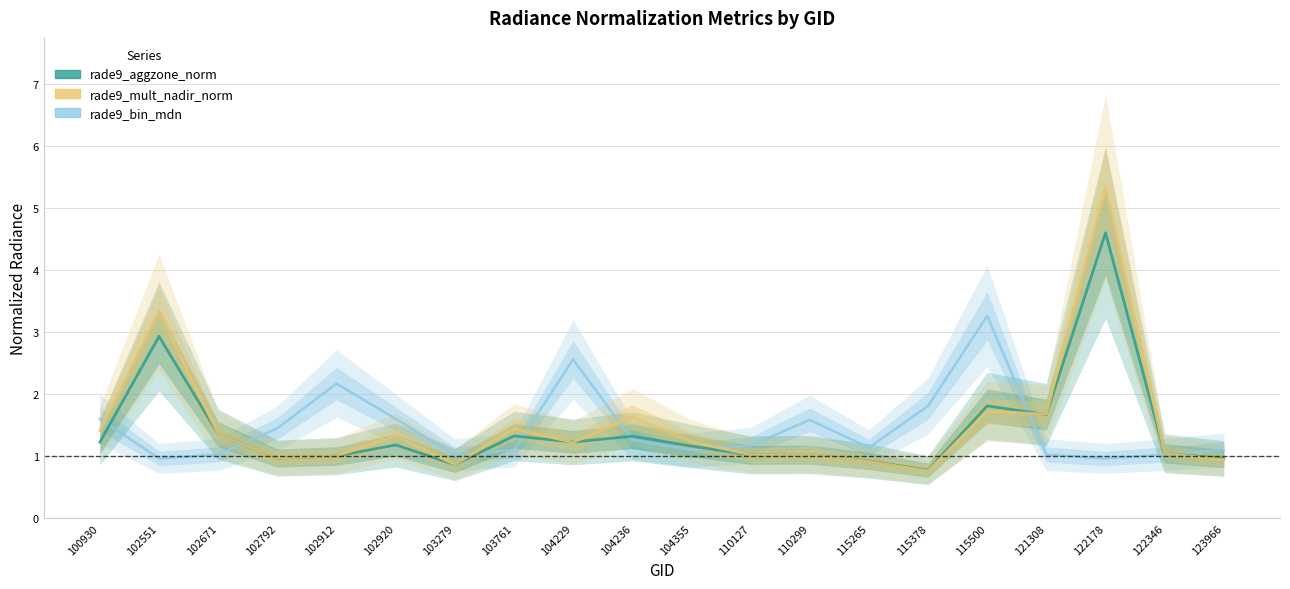

At 104236, list the series in order from largest to smallest.

rade9_mult_nadir_norm, rade9_aggzone_norm, rade9_bin_mdn